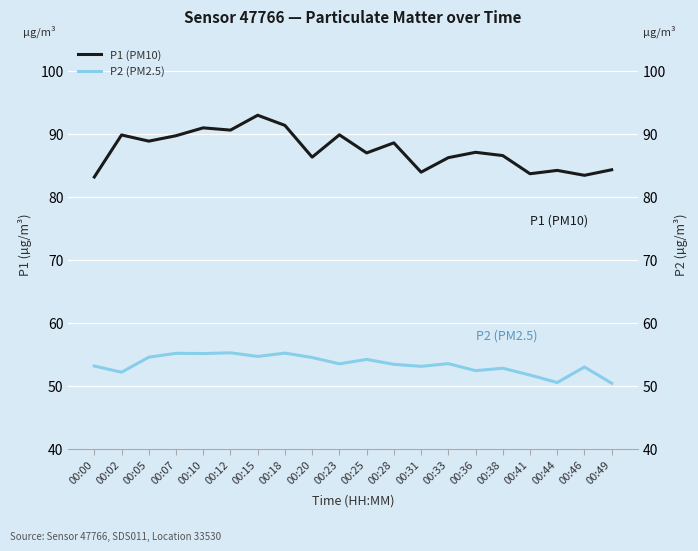

How many data points in P2 (PM2.5) are above 53?

13